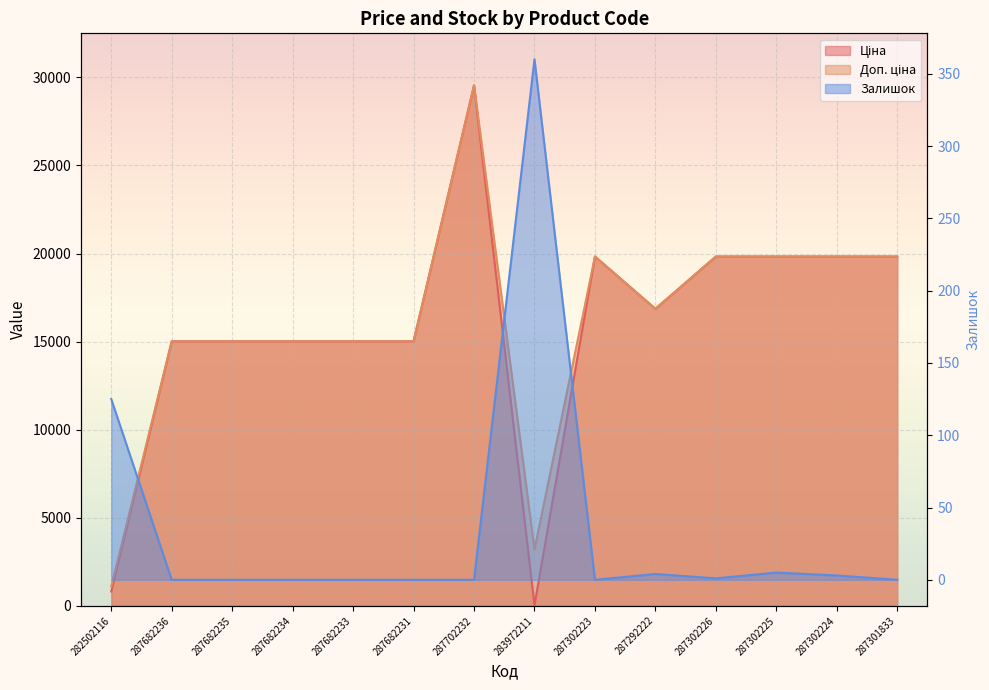

Count the number of data series in this chart.

3